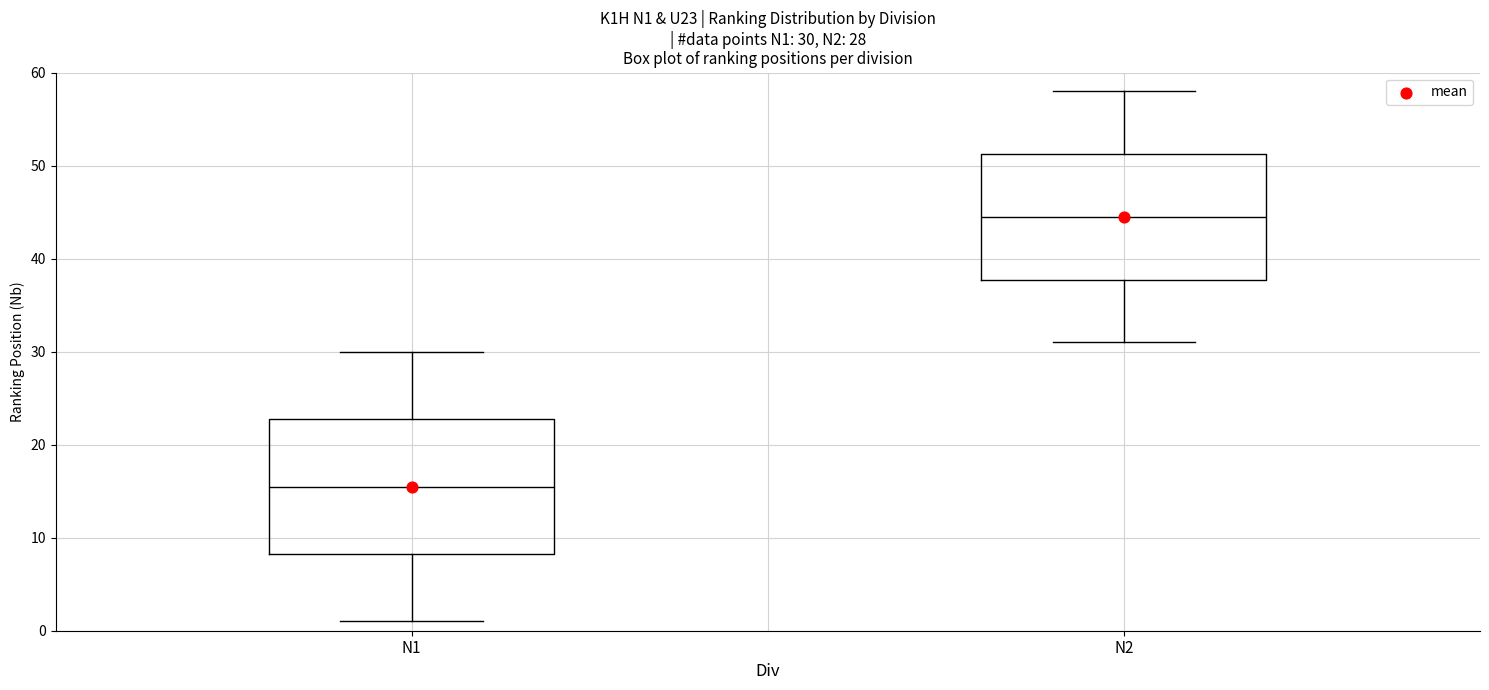

Which box's median line is the highest?

N2